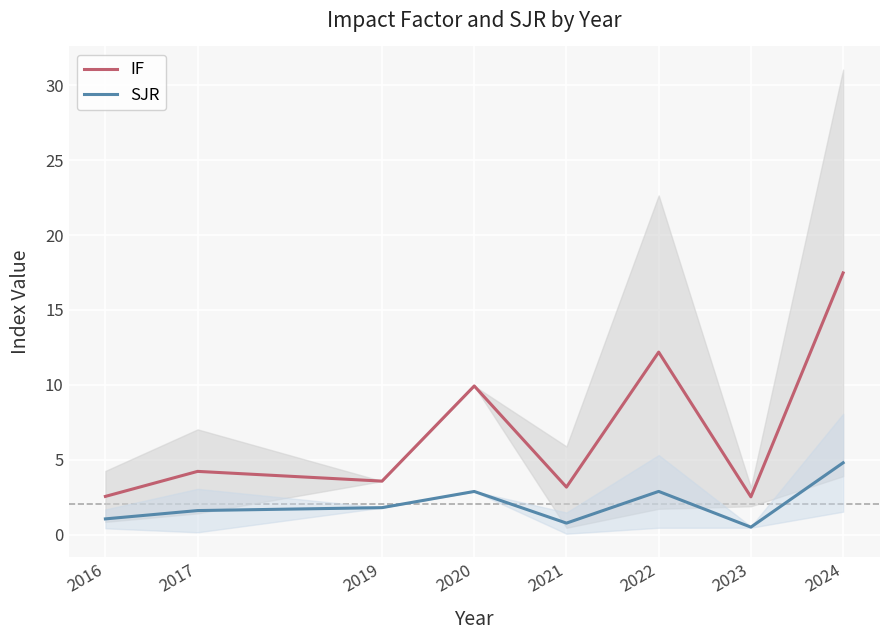

What are all the series names shown in the legend?

IF, SJR